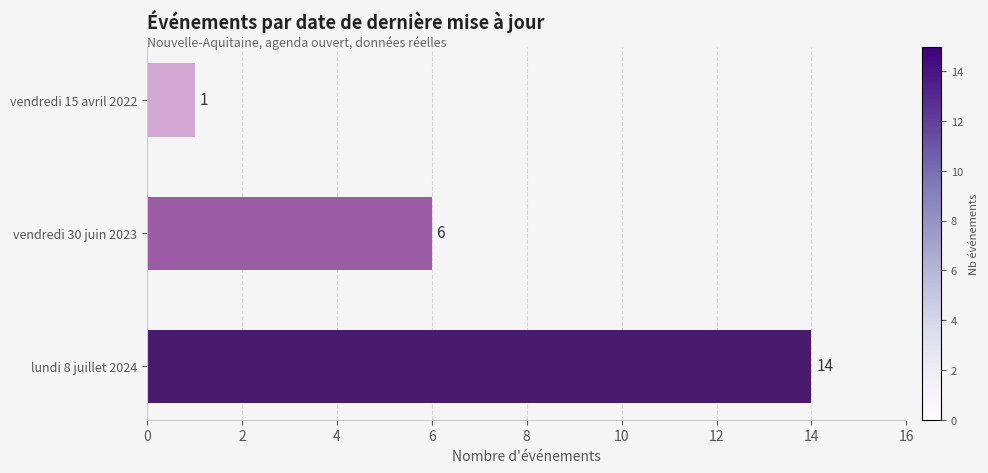

How many values are between 1 and 14?

3